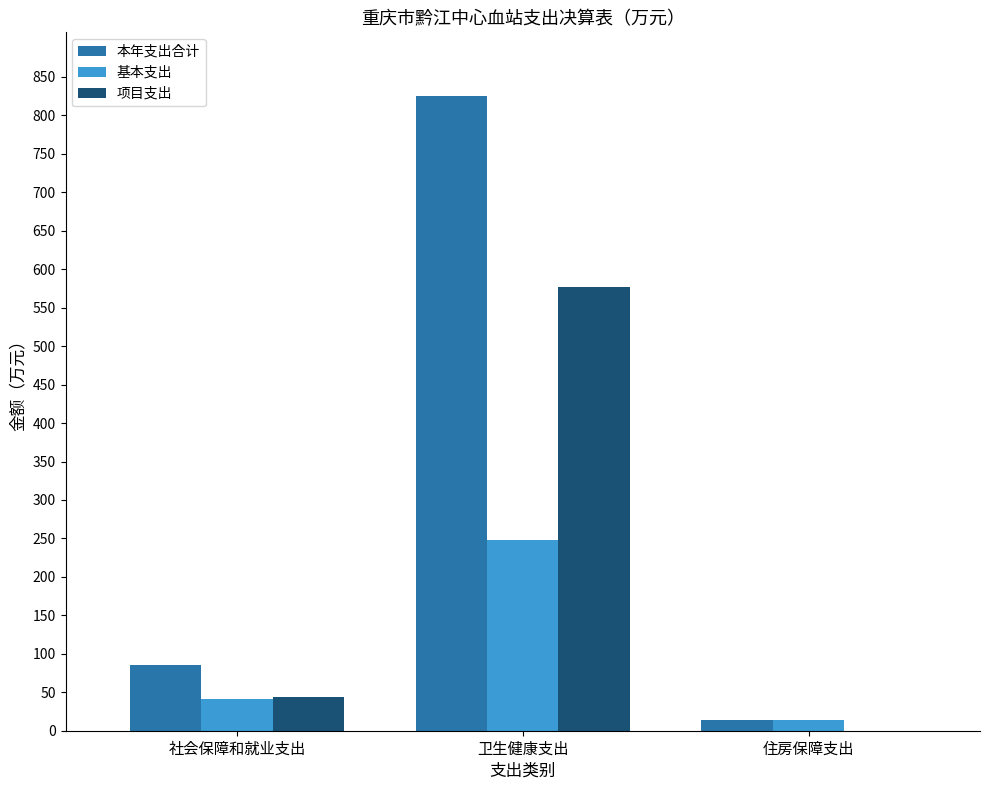

At which category does the chart reach its peak across all series?

卫生健康支出